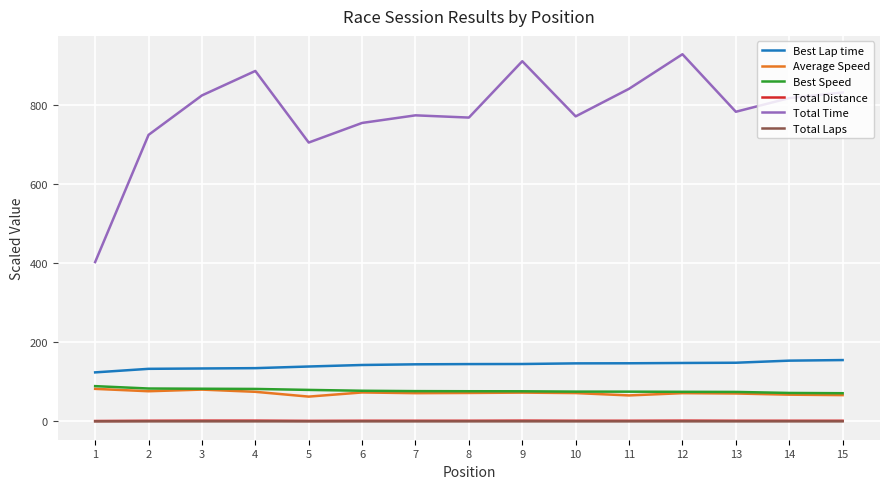

Which series has the widest spread of values?

Total Time